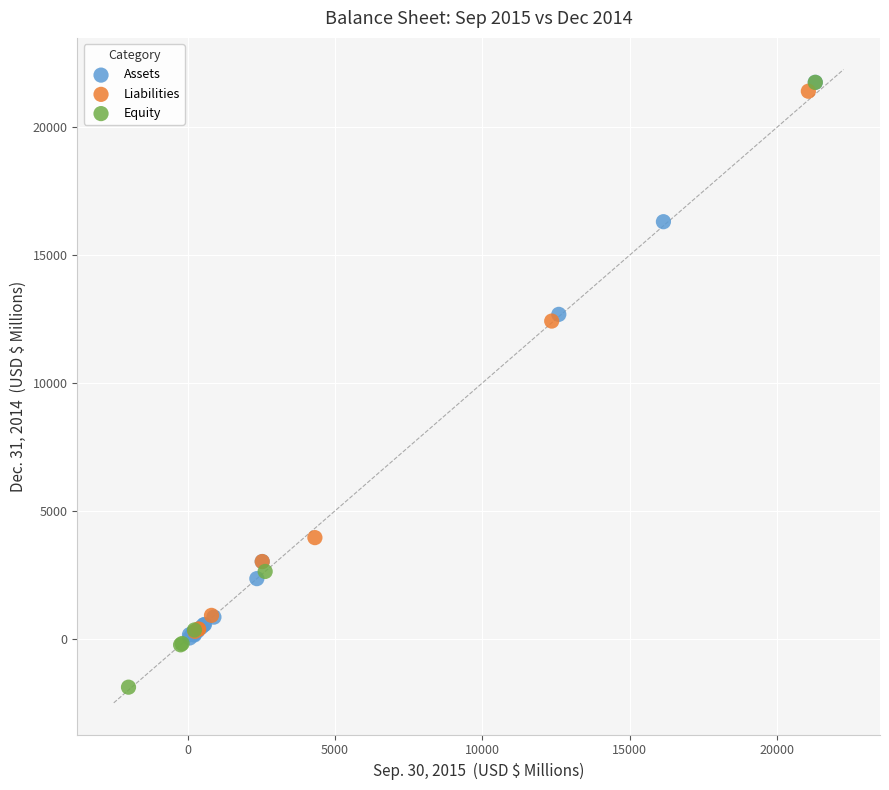

What are all the series names shown in the legend?

Assets, Liabilities, Equity